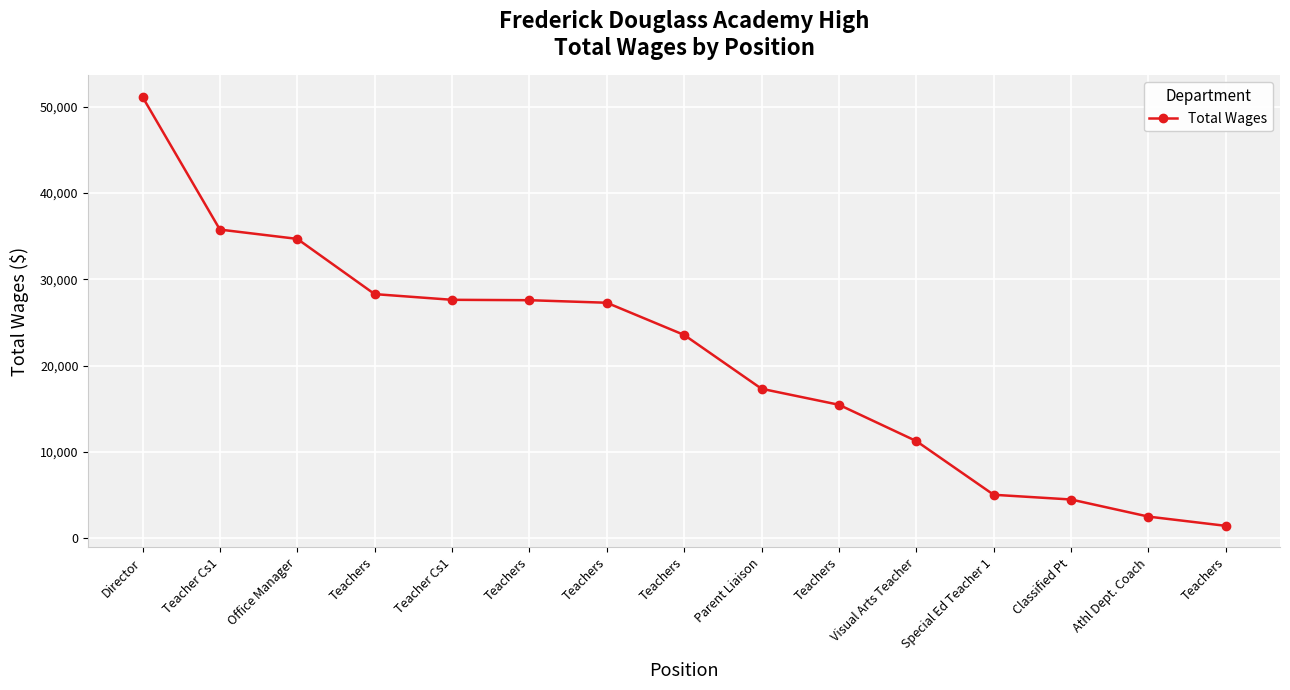

How many lines are shown in the chart?

1